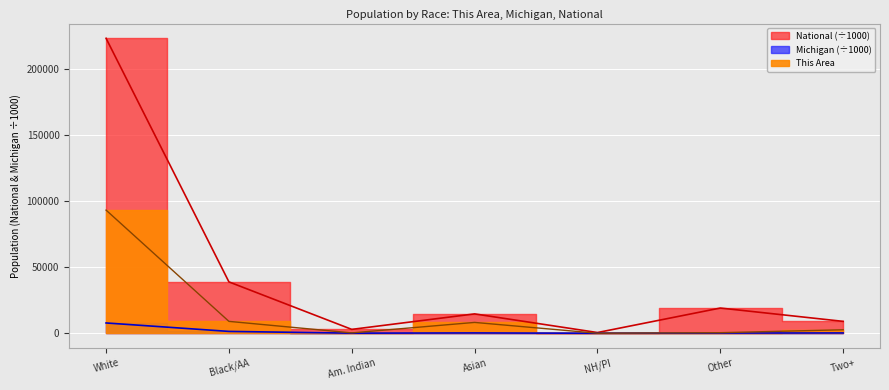

At which category does This Area reach its first local peak?

Asian